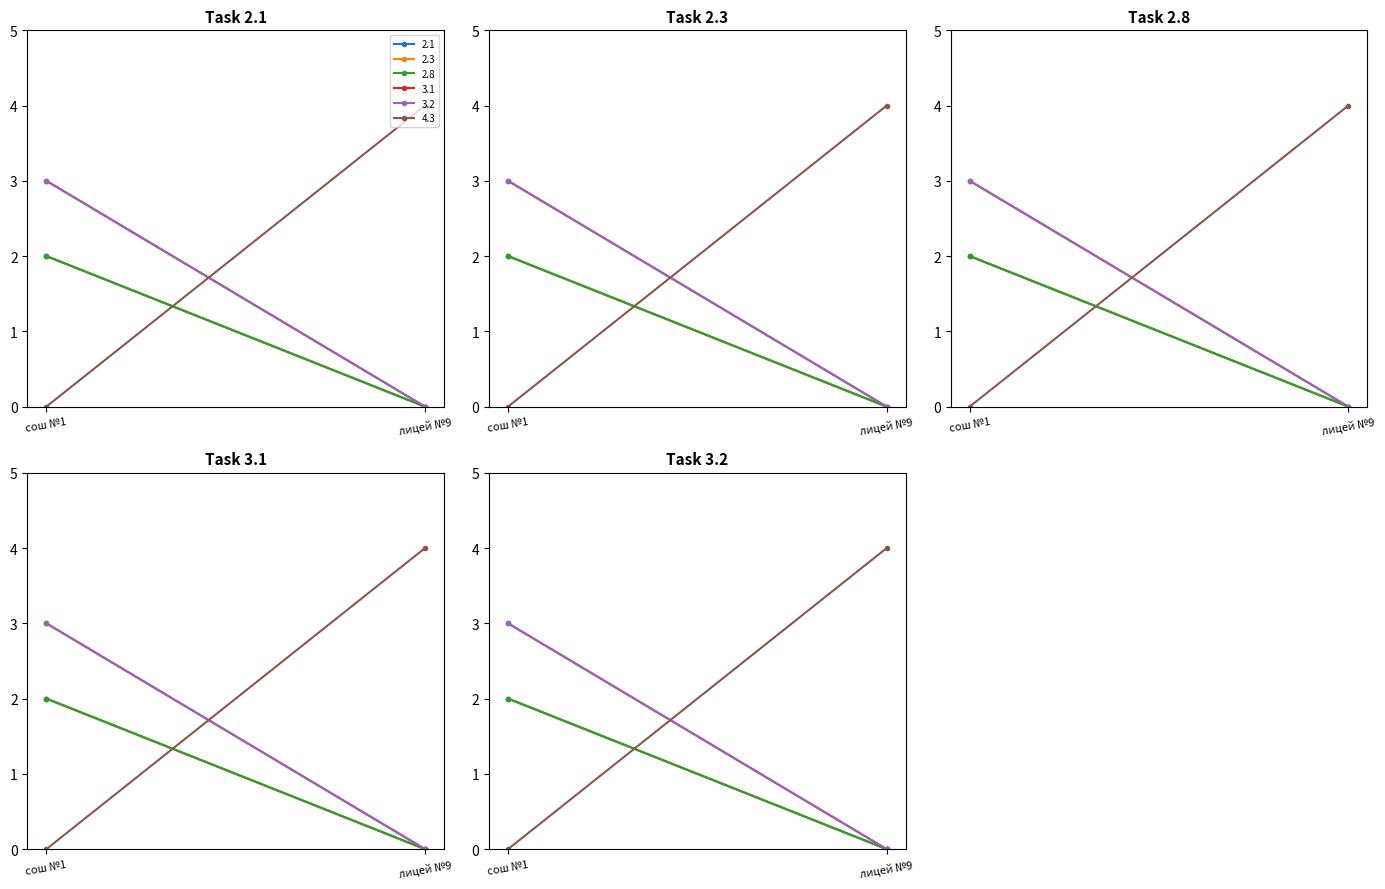

What is the highest value of the 2.1 series?

2